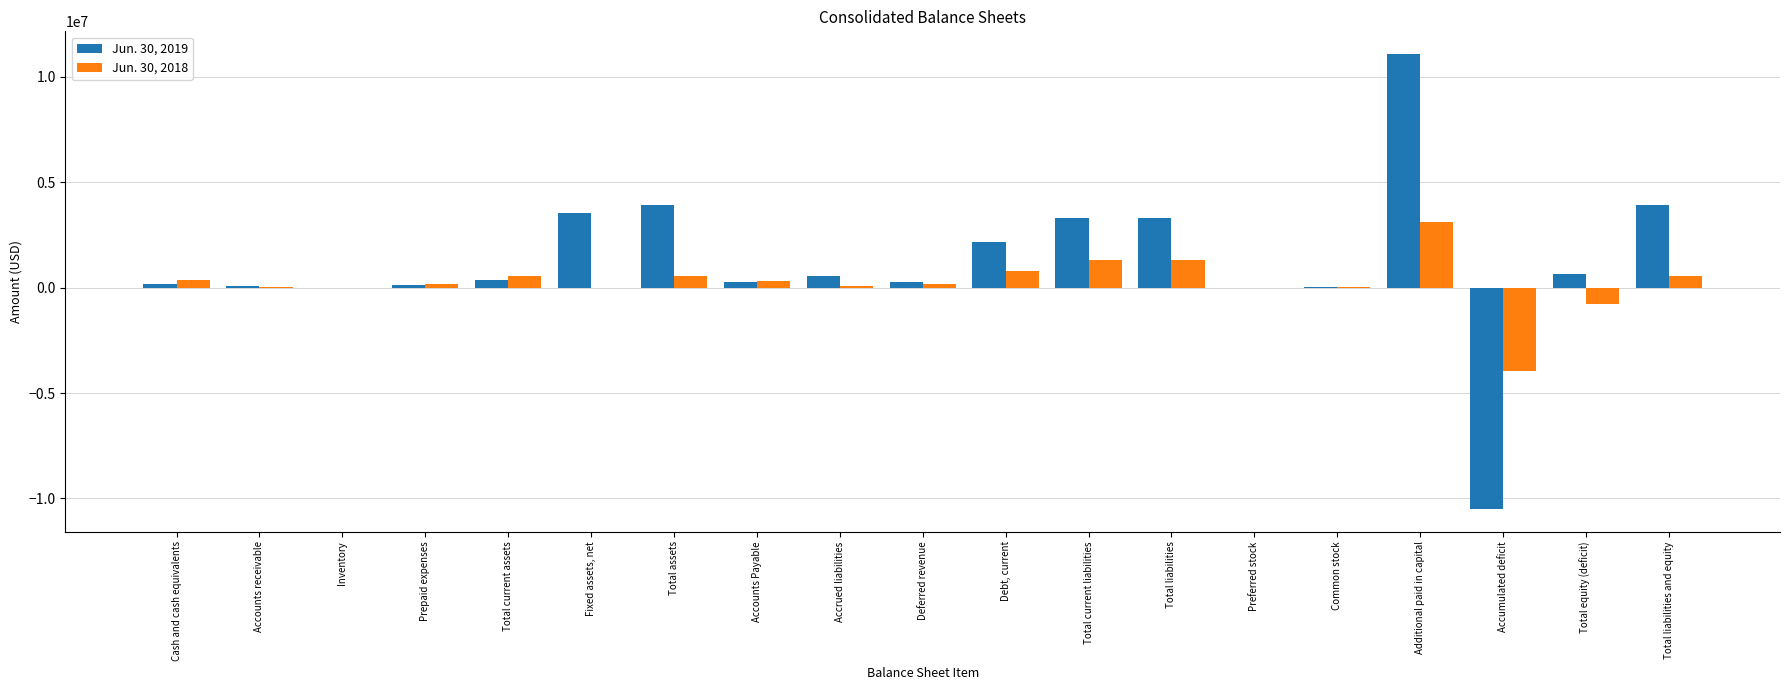

What is the value of the Jun. 30, 2019 bar at the 8th from the left?

290032